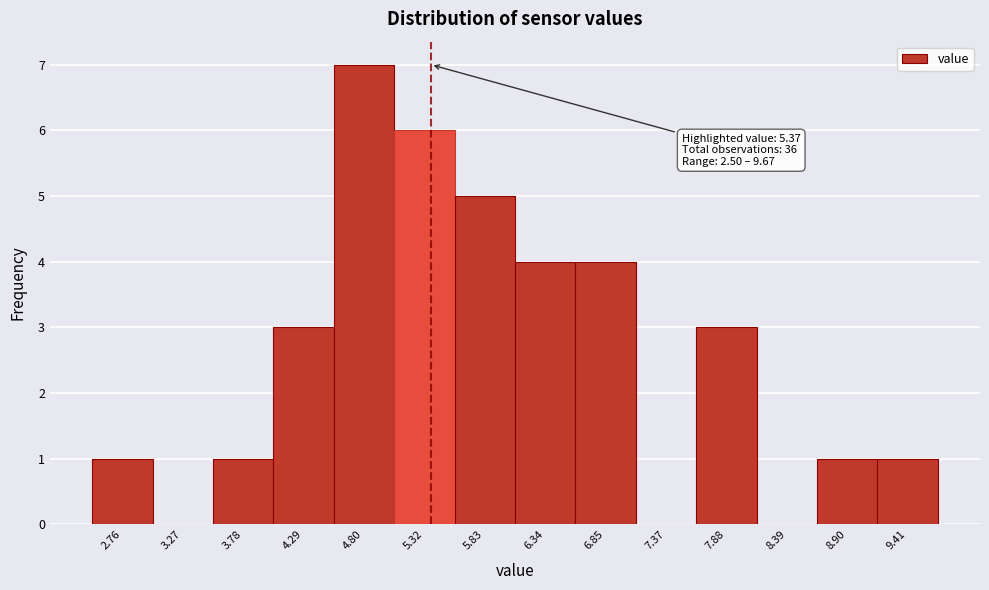

Over which range of the x-axis is the bar tallest?

4.5 to 5.1